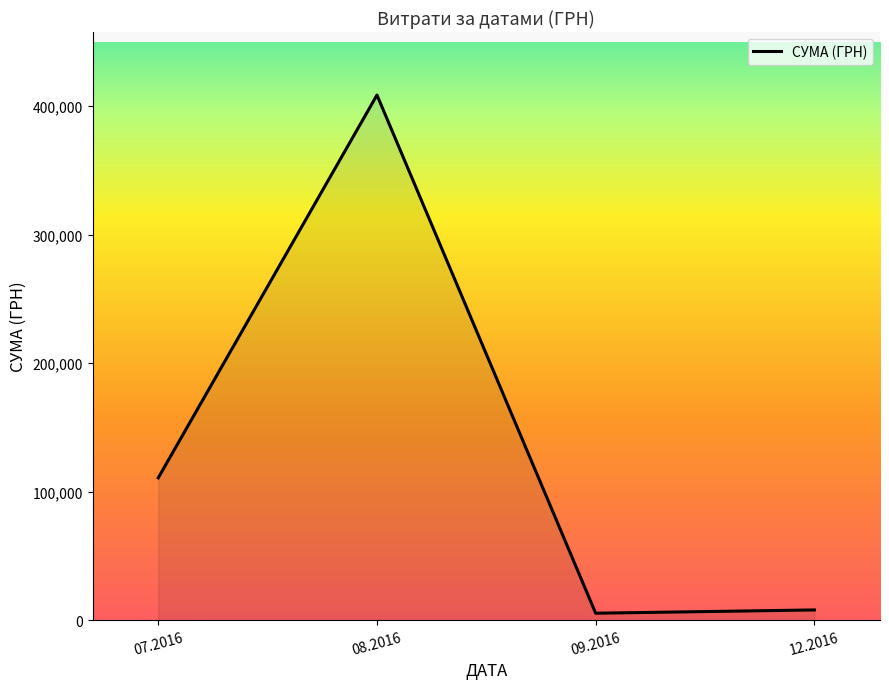

Reading left to right, list all the values displayed in this chart.

07.2016=110757.9	08.2016=408627.1	09.2016=5400.0	12.2016=7960.0